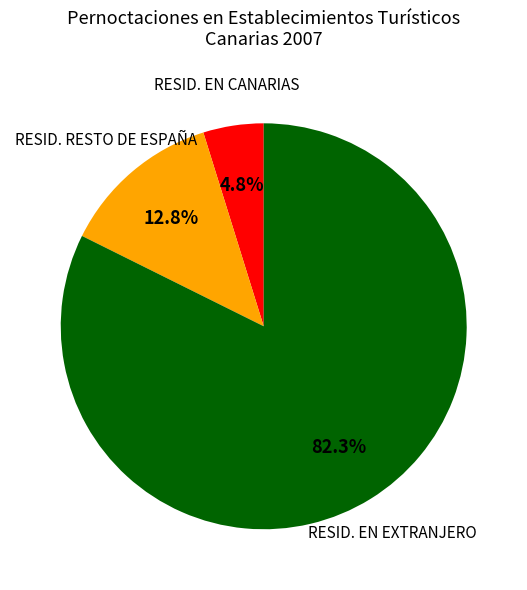

To the nearest percent, what is the combined percentage of RESID. EN CANARIAS and RESID. EN EXTRANJERO?

87%